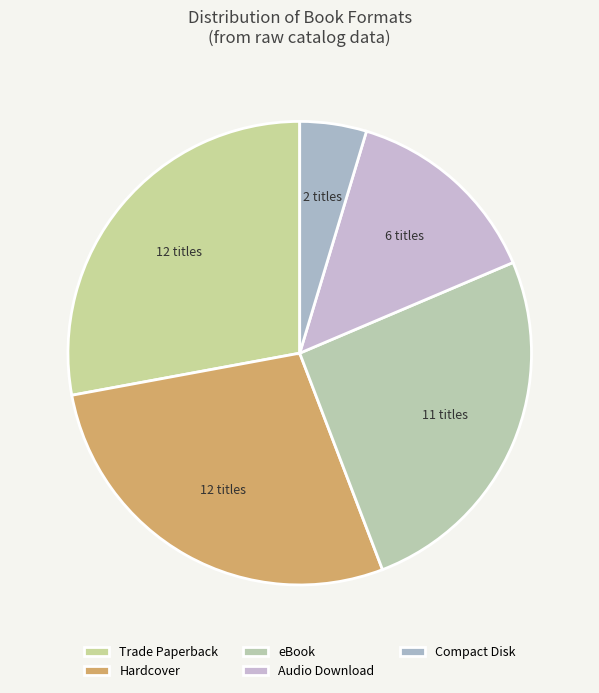

Which category has the smallest portion of the pie?

Compact Disk